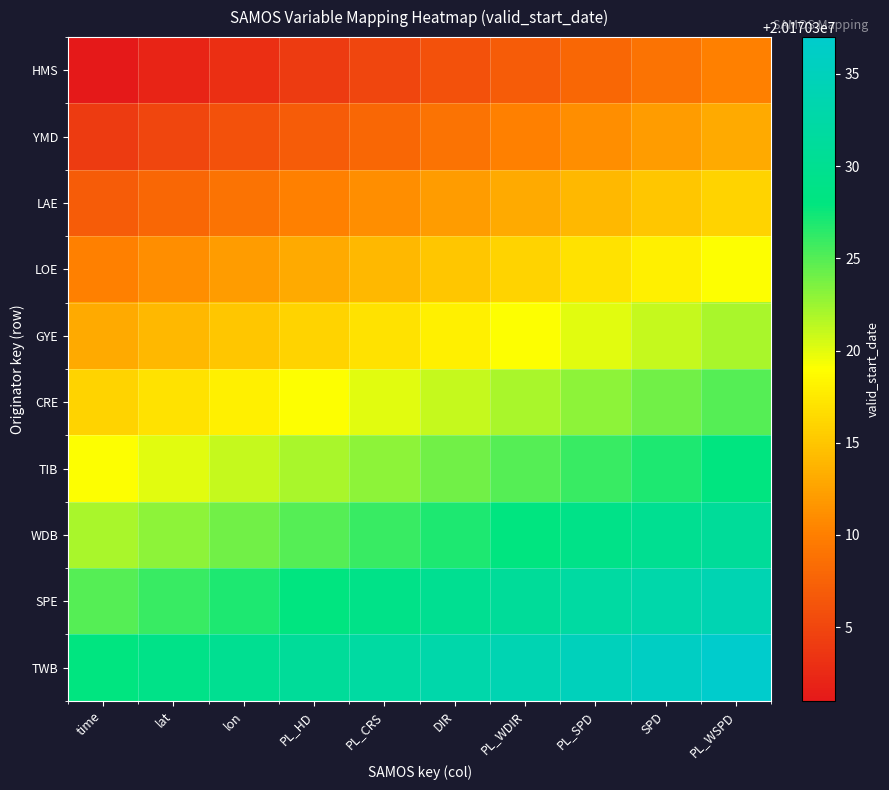

Which has a higher value, lat or PL_WDIR?

PL_WDIR